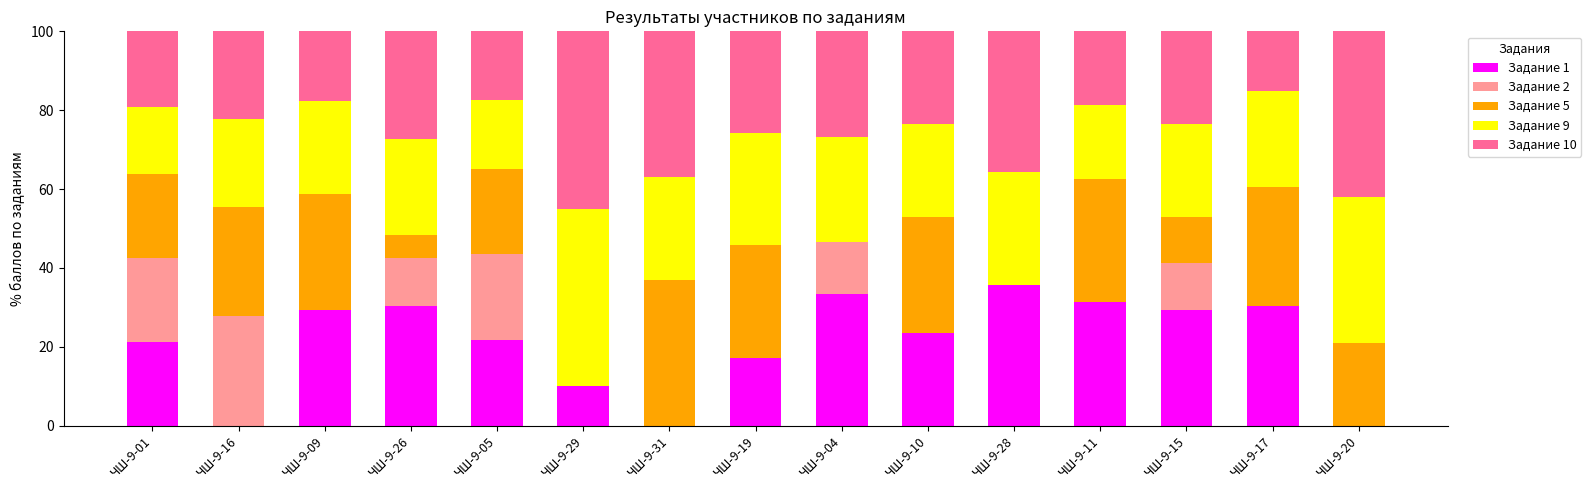

What is the total value across all series at ЧШ-9-19?

100.0